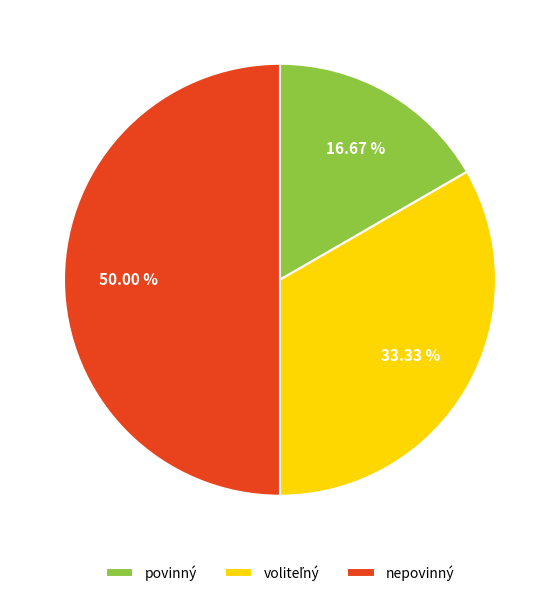

True or false: povinný accounts for 5% of the total.

False